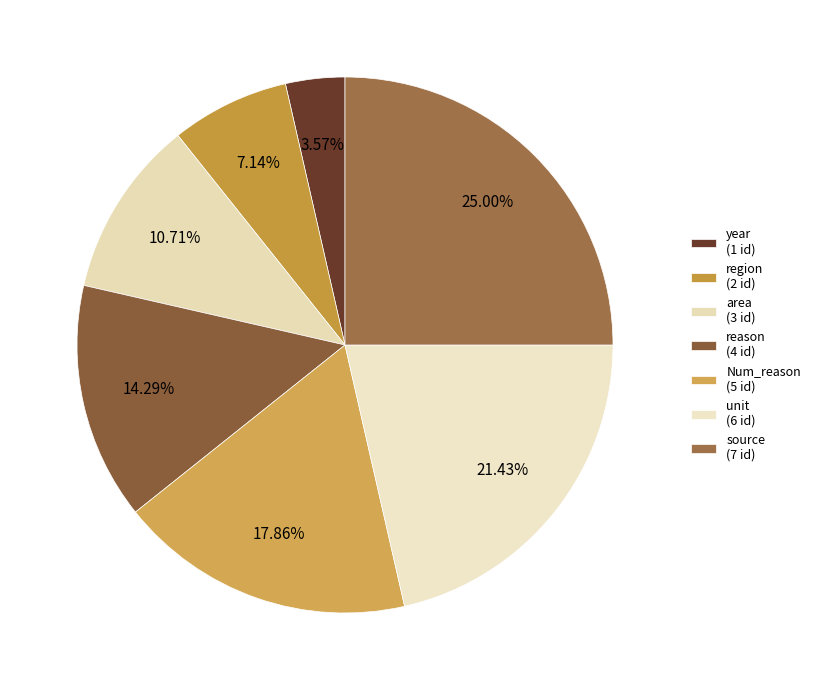

How many slices are in this pie chart?

7